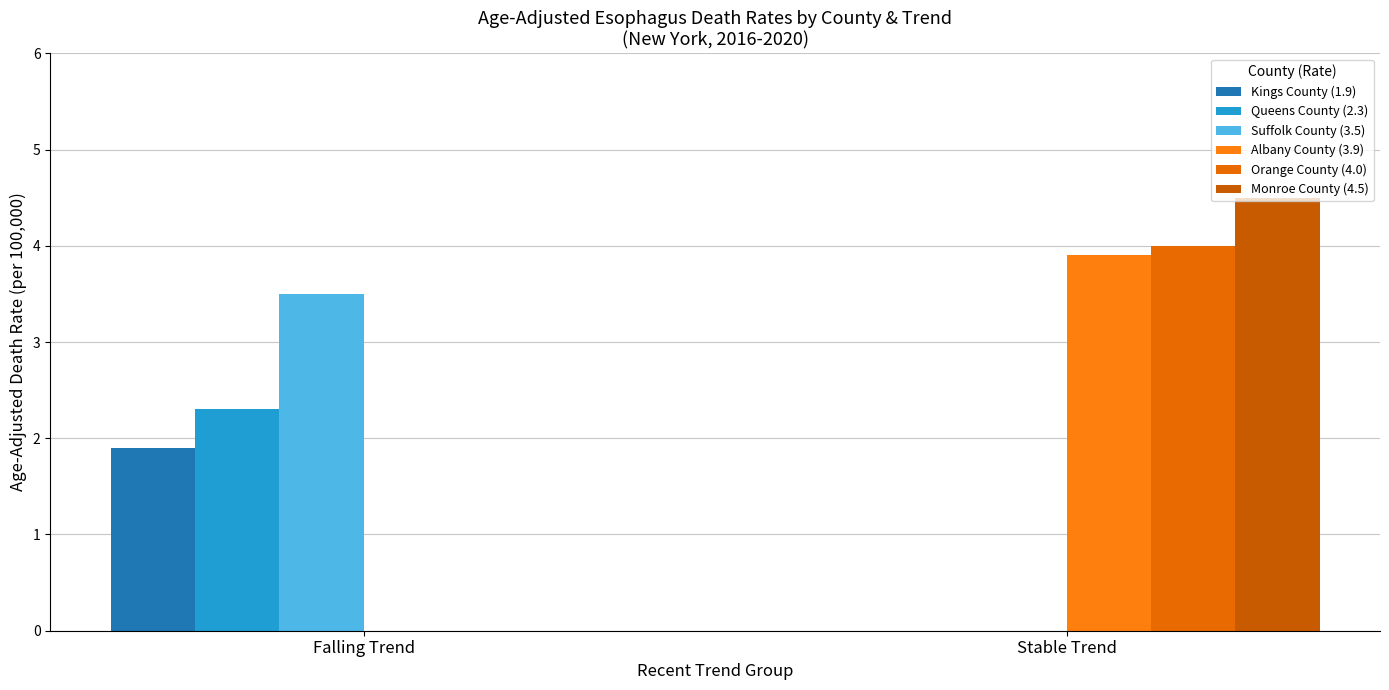

Reading left to right, list all the values displayed in this chart.

Kings County (1.9): Falling Trend=1.9	Stable Trend=0.0
Queens County (2.3): Falling Trend=2.3	Stable Trend=0.0
Suffolk County (3.5): Falling Trend=3.5	Stable Trend=0.0
Albany County (3.9): Falling Trend=0.0	Stable Trend=3.9
Orange County (4.0): Falling Trend=0.0	Stable Trend=4.0
Monroe County (4.5): Falling Trend=0.0	Stable Trend=4.5